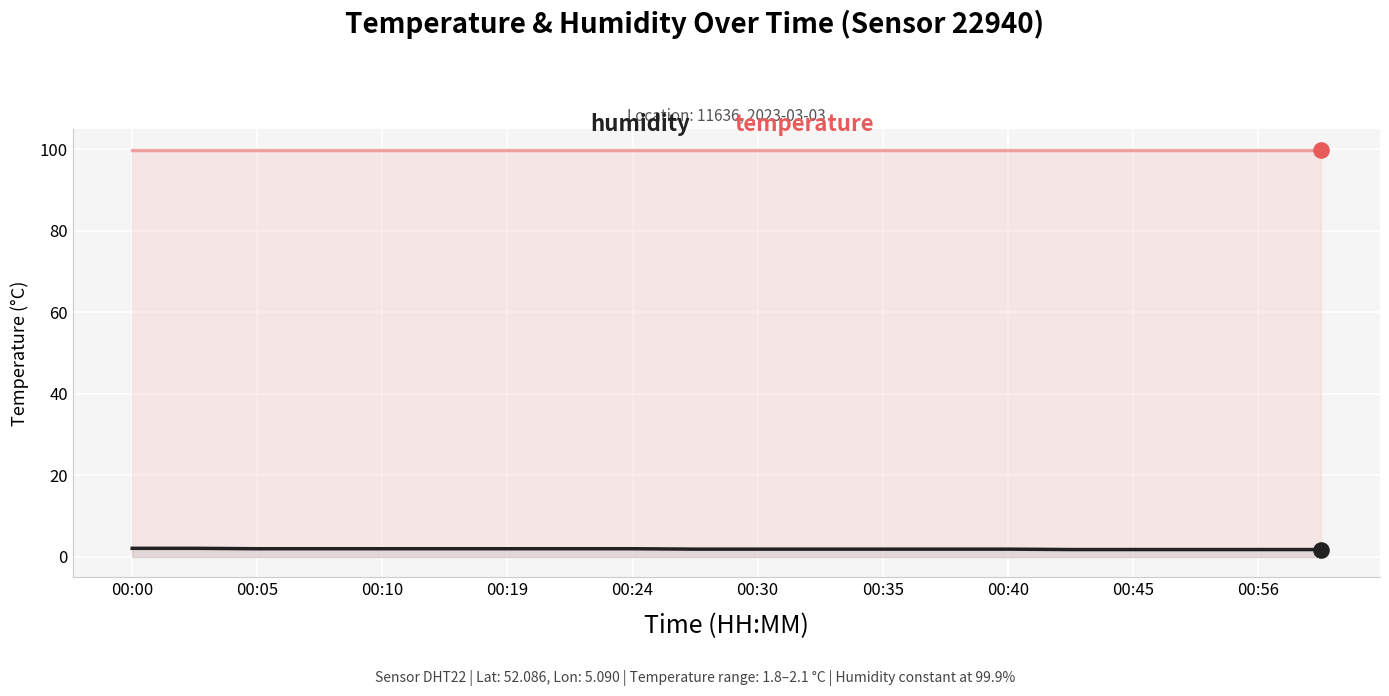

Which series has the largest total across all categories?

humidity